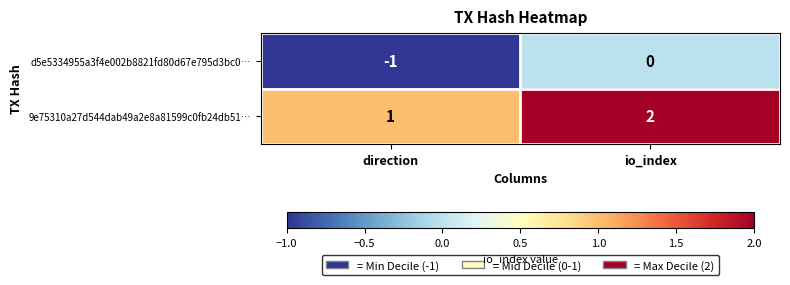

At which category is the sum across all series the highest?

io_index